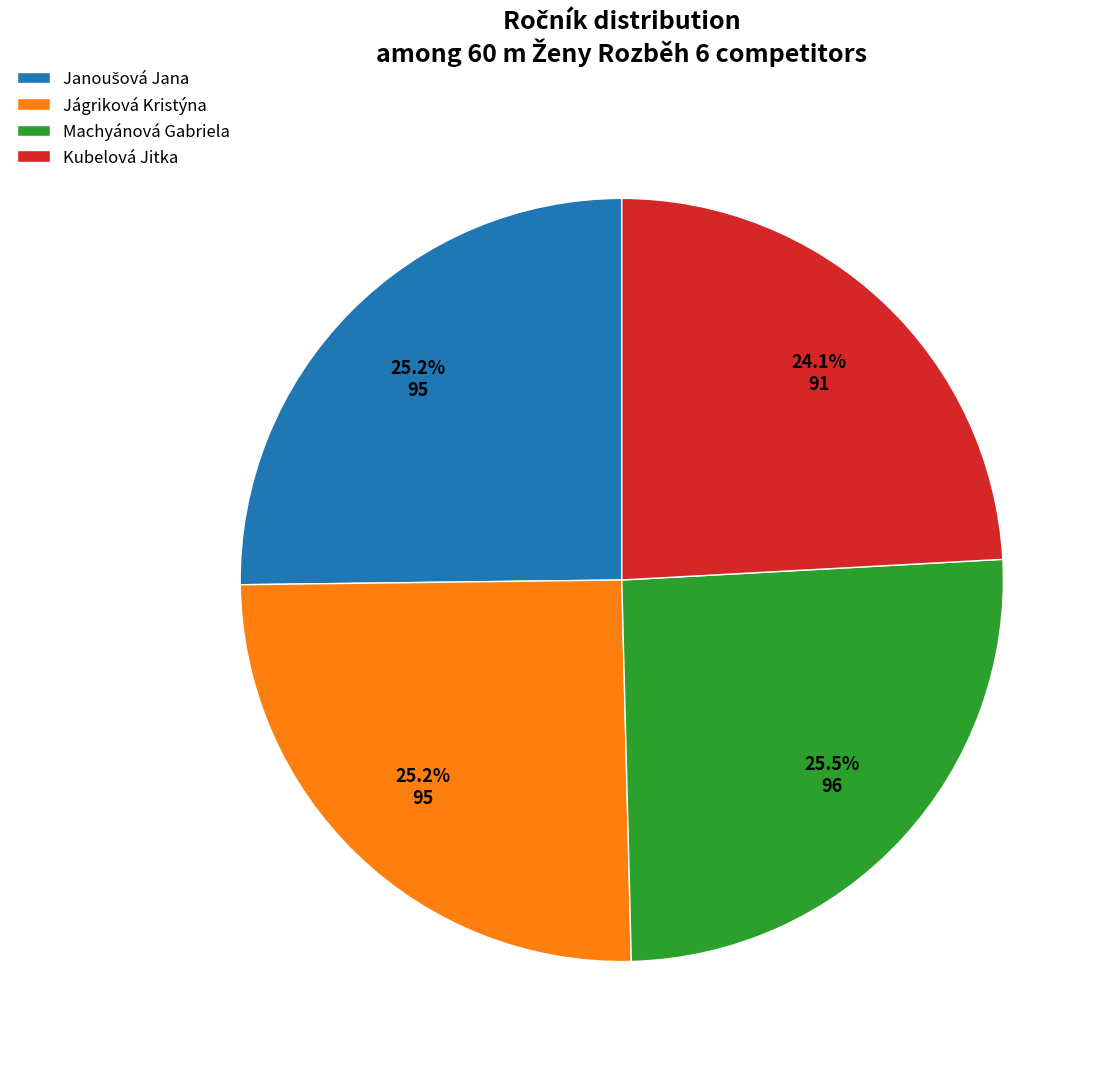

What is the smallest slice in the pie chart?

Kubelová Jitka